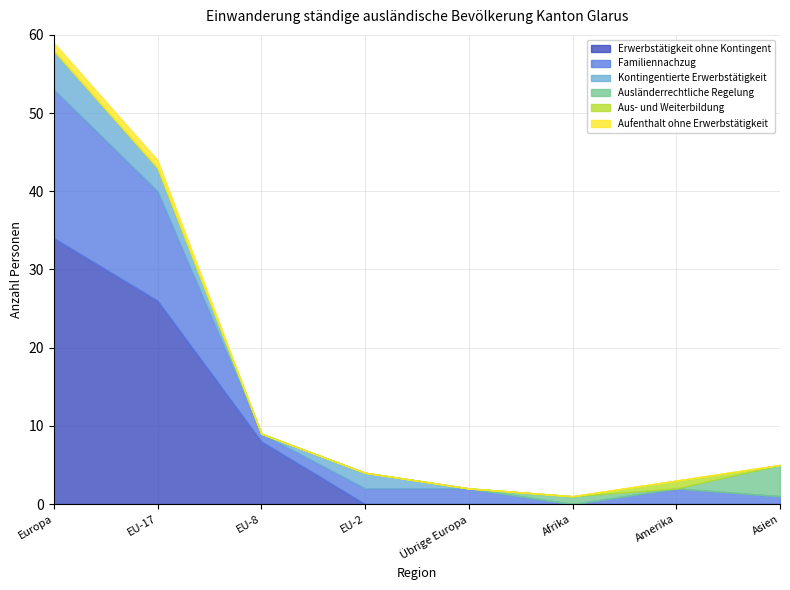

True or false: Kontingentierte Erwerbstätigkeit and Familiennachzug intersect in this chart.

False